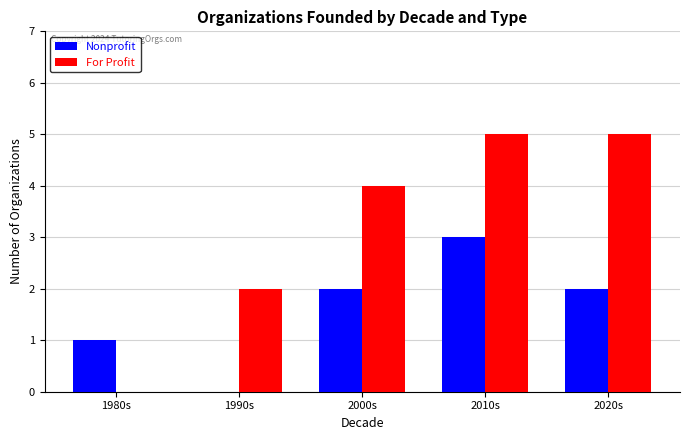

At which label does Nonprofit reach its peak?

2010s